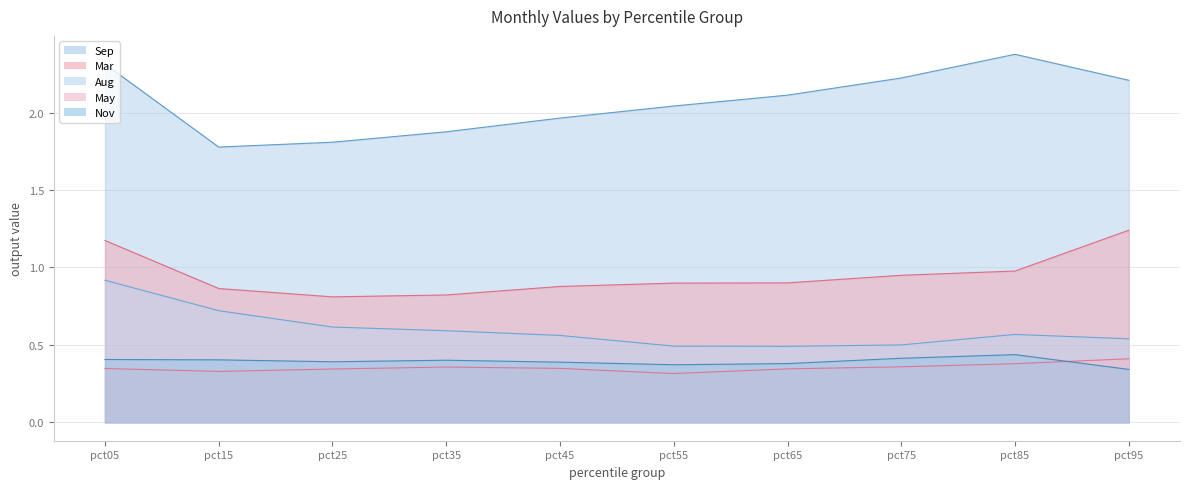

Reading left to right, transcribe all the data shown in this chart.

Mar: pct05=1.2	pct15=0.9	pct25=0.8	pct35=0.8	pct45=0.9	pct55=0.9	pct65=0.9	pct75=0.9	pct85=1.0	pct95=1.2
May: pct05=0.3	pct15=0.3	pct25=0.3	pct35=0.4	pct45=0.3	pct55=0.3	pct65=0.3	pct75=0.4	pct85=0.4	pct95=0.4
Aug: pct05=0.9	pct15=0.7	pct25=0.6	pct35=0.6	pct45=0.6	pct55=0.5	pct65=0.5	pct75=0.5	pct85=0.6	pct95=0.5
Sep: pct05=2.3	pct15=1.8	pct25=1.8	pct35=1.9	pct45=2.0	pct55=2.0	pct65=2.1	pct75=2.2	pct85=2.4	pct95=2.2
Nov: pct05=0.4	pct15=0.4	pct25=0.4	pct35=0.4	pct45=0.4	pct55=0.4	pct65=0.4	pct75=0.4	pct85=0.4	pct95=0.3